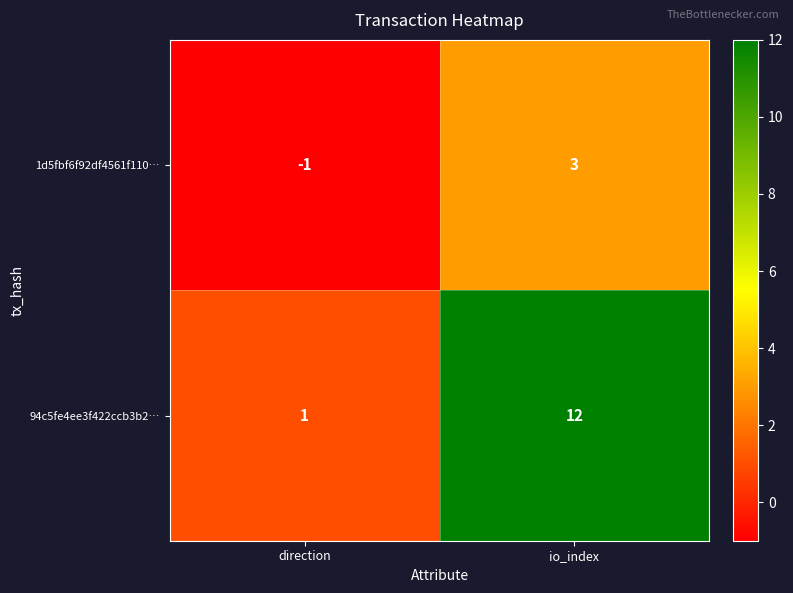

What is the difference between the maximum and minimum values in the 94c5fe4ee3f422ccb3b2… series?

11